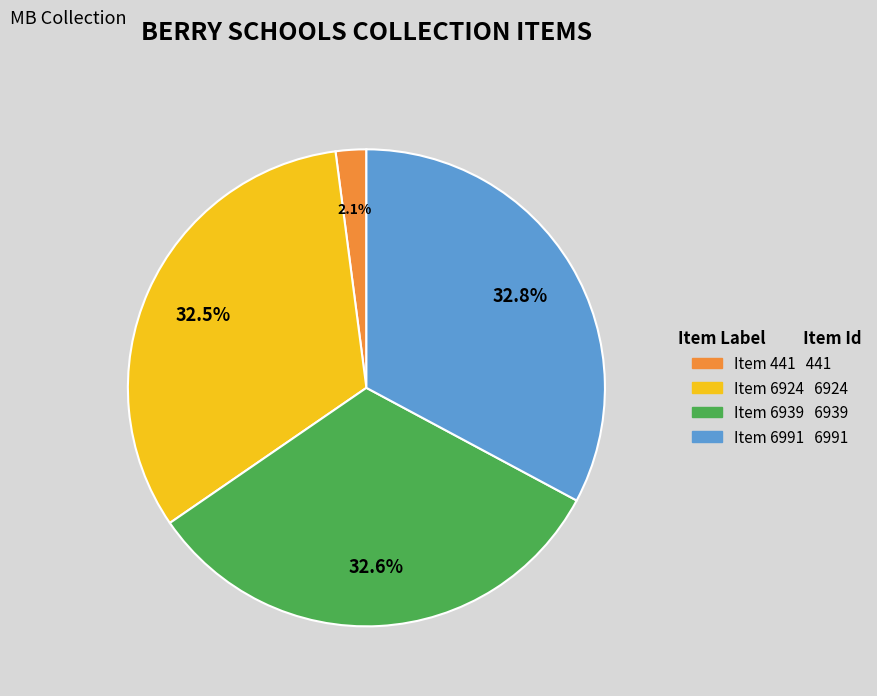

To the nearest percent, what is the average slice percentage?

25%